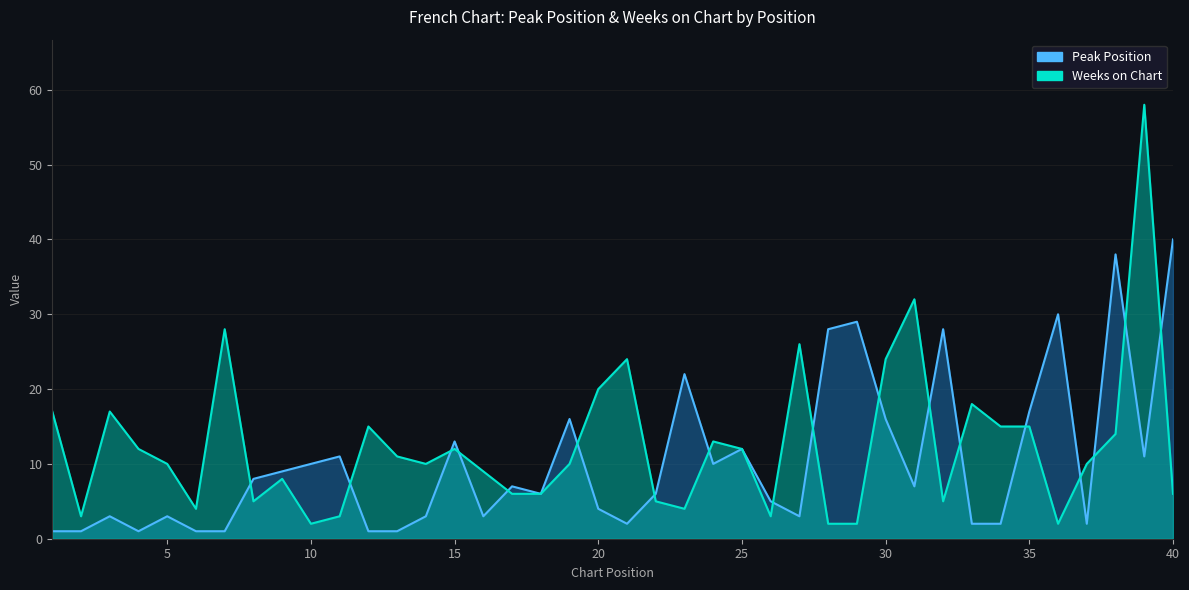

Reading left to right, transcribe all the data shown in this chart.

Peak Position: 1	1	3	1	3	1	1	8	9	10	11	1	1	3	13	3	7	6	16	4	2	6	22	10	12	5	3	28	29	16	7	28	2	2	17	30	2	38	11	40
Weeks on Chart: 17	3	17	12	10	4	28	5	8	2	3	15	11	10	12	9	6	6	10	20	24	5	4	13	12	3	26	2	2	24	32	5	18	15	15	2	10	14	58	6